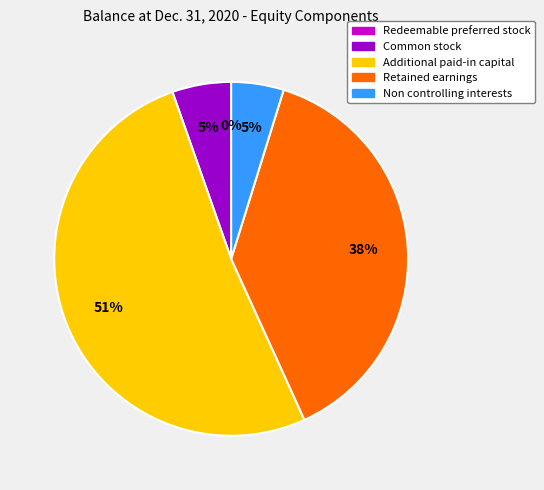

Is it true that Common stock is 5% of the pie?

True